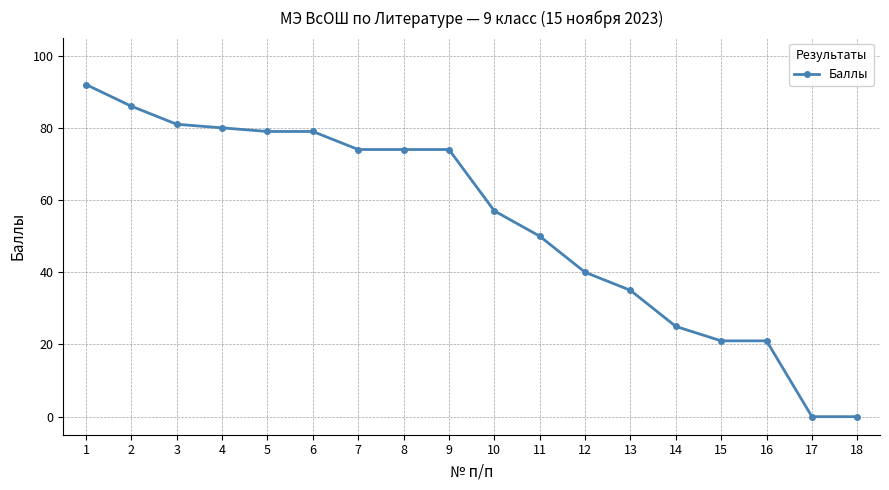

Reading right to left, what are all the values shown in this chart?

18=0	17=0	16=21	15=21	14=25	13=35	12=40	11=50	10=57	9=74	8=74	7=74	6=79	5=79	4=80	3=81	2=86	1=92